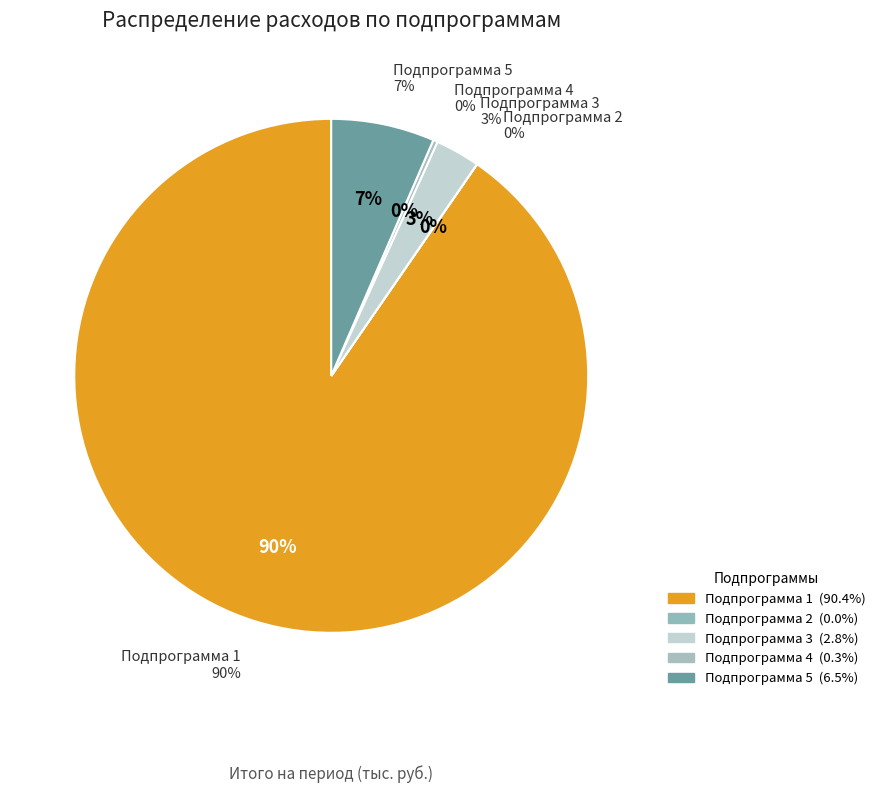

Which slice is the largest?

Подпрограмма 1